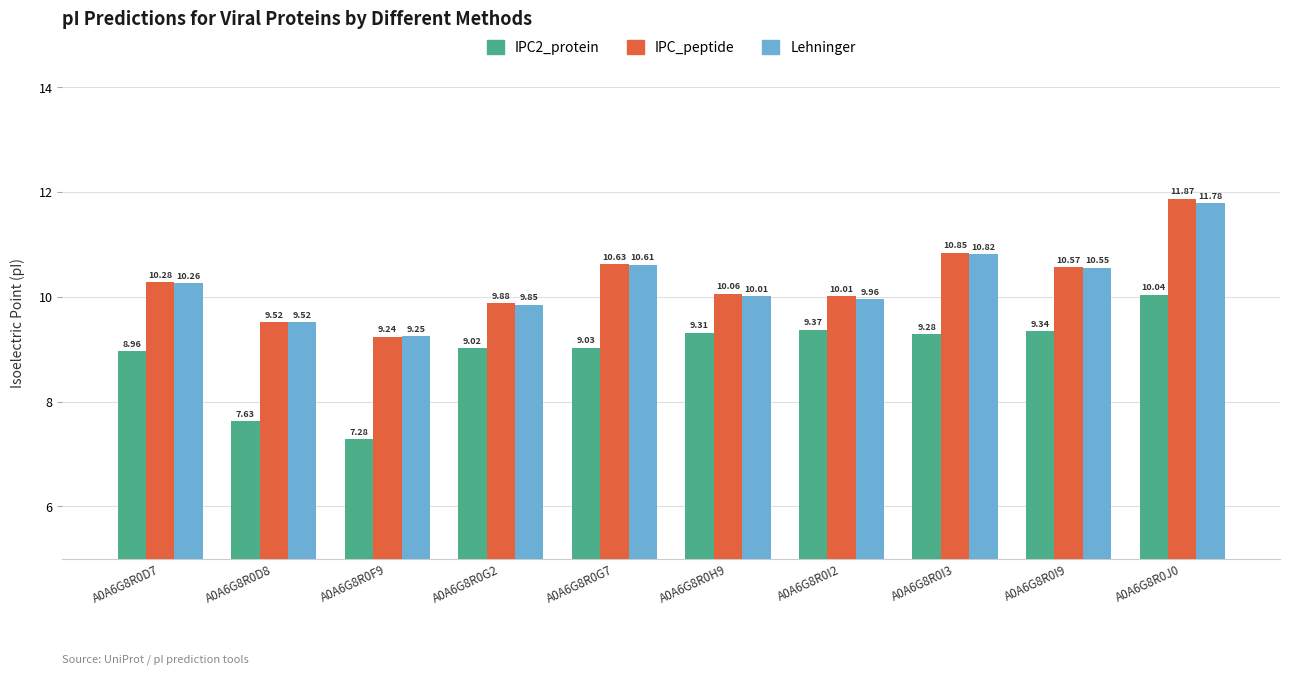

At which label is IPC_peptide closest to 10?

A0A6G8R0I2